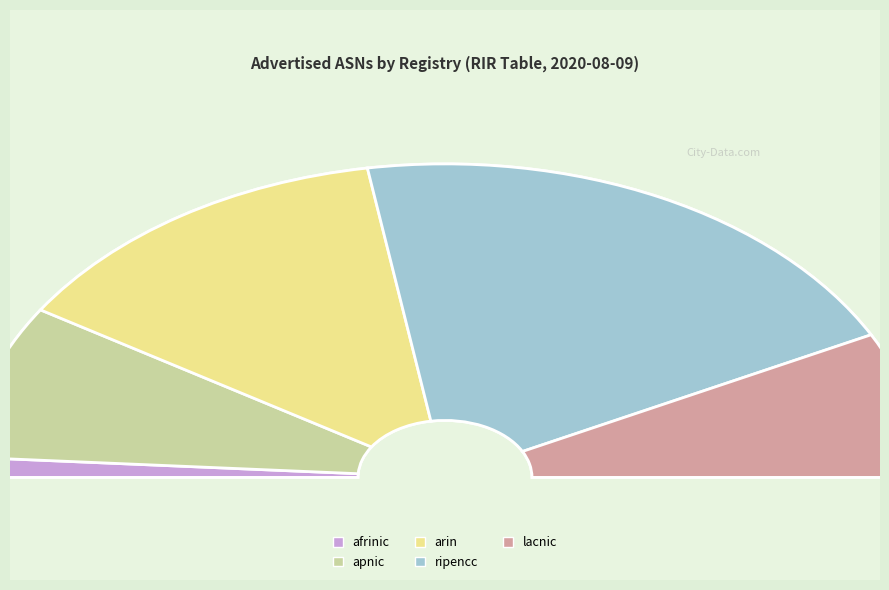

Is there a majority slice in this chart?

No